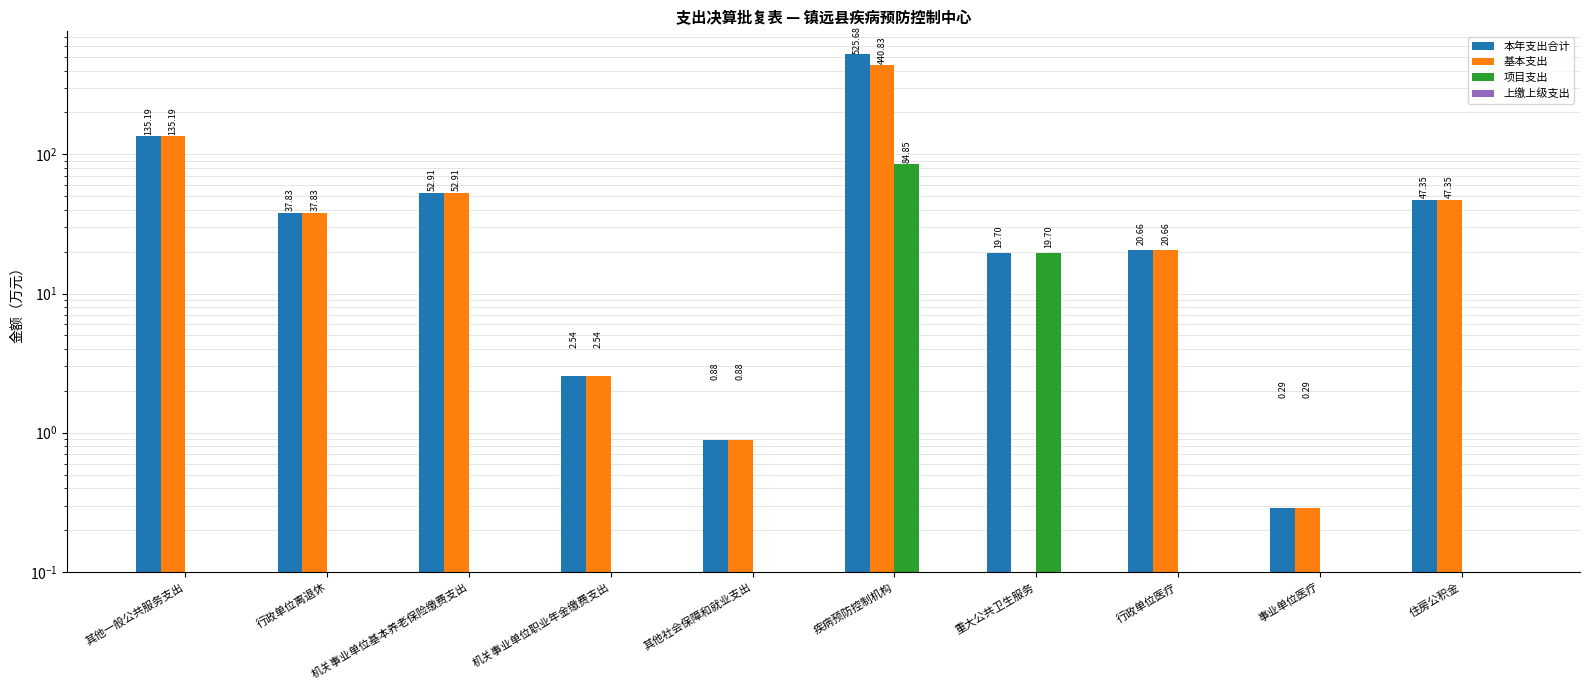

At which category is the sum across all series the highest?

疾病预防控制机构